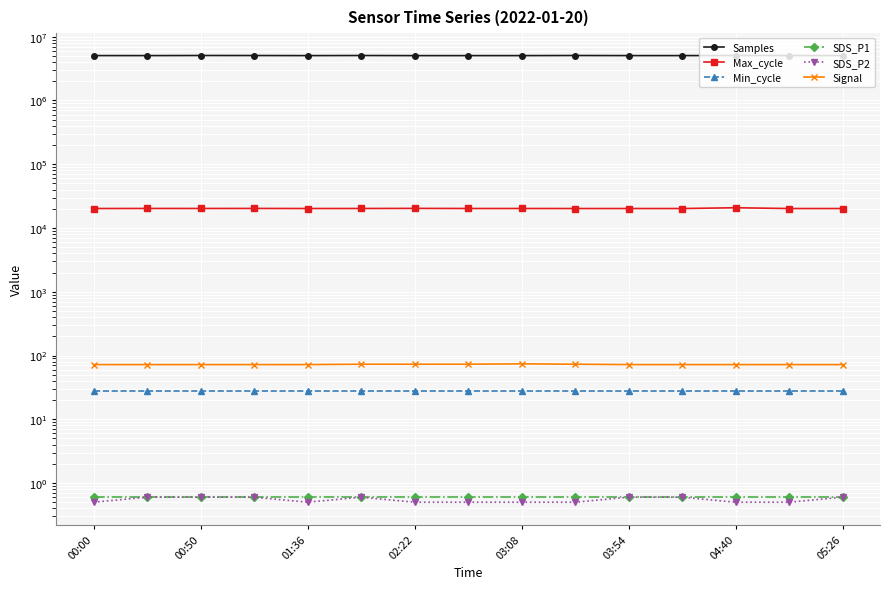

What is the difference between the maximum and minimum values in the Signal series?

2.0